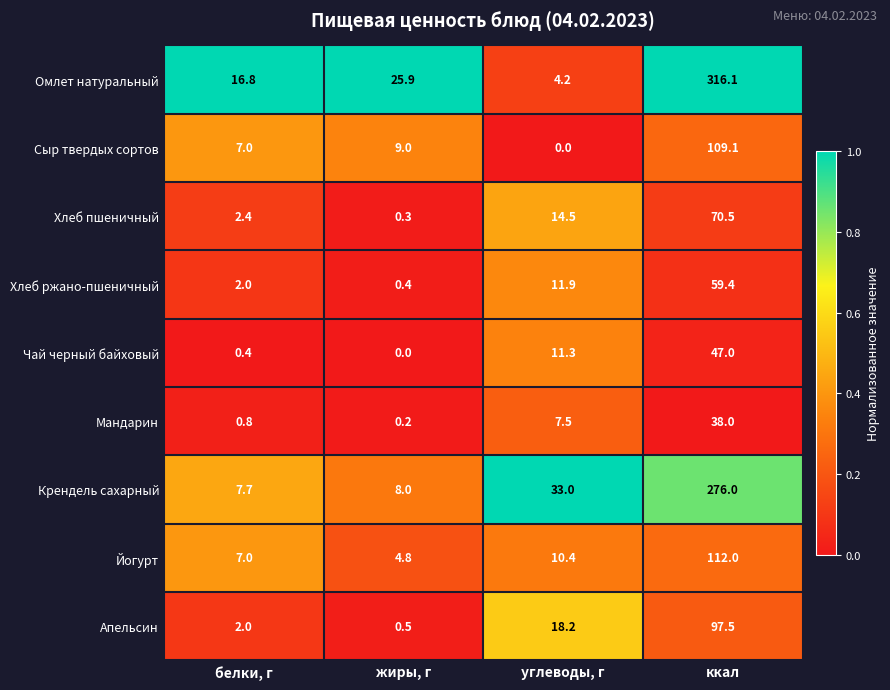

The value of Хлеб ржано-пшеничный at белки, г is 3.2. True or false?

False